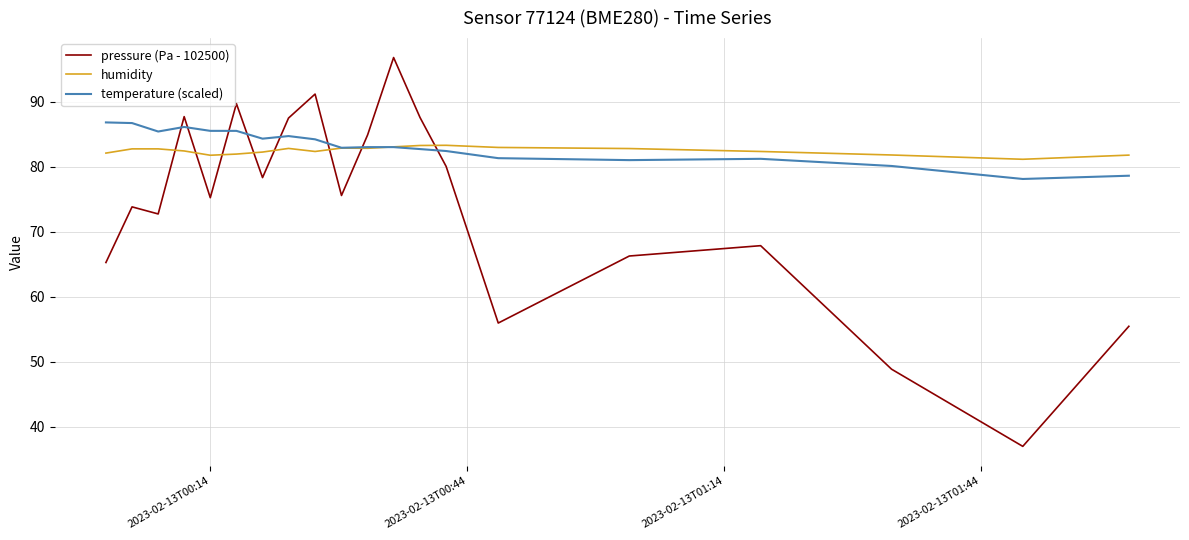

Which series has the largest range (max minus min)?

pressure (Pa - 102500)